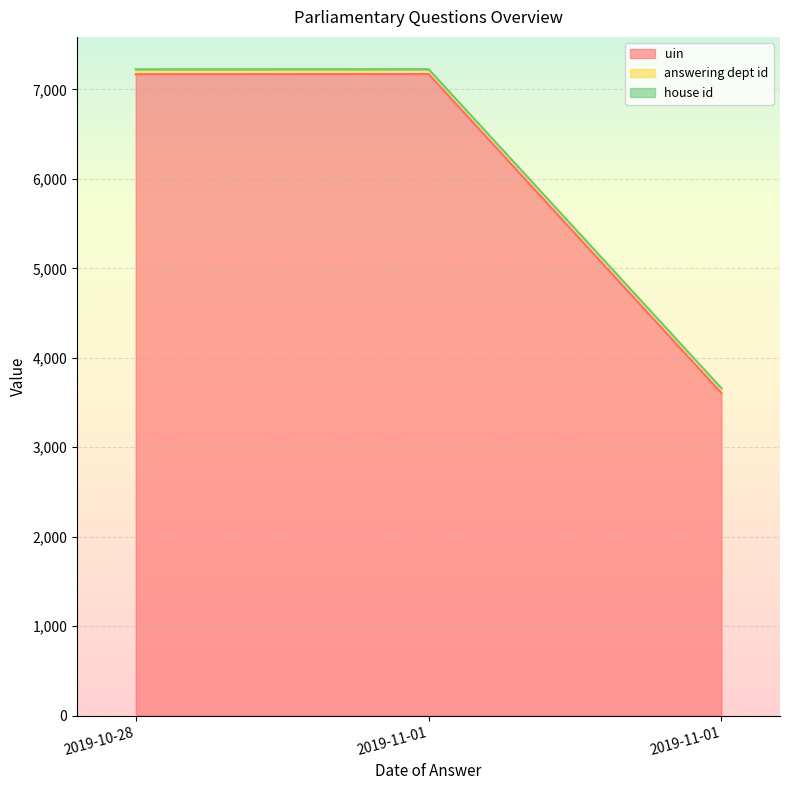

What is the sum of the house id values at 2019-11-01 and 2019-10-28?

2